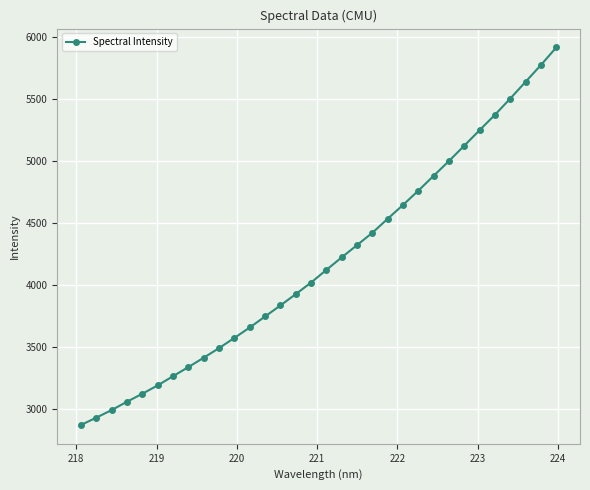

How many lines are shown in the chart?

1